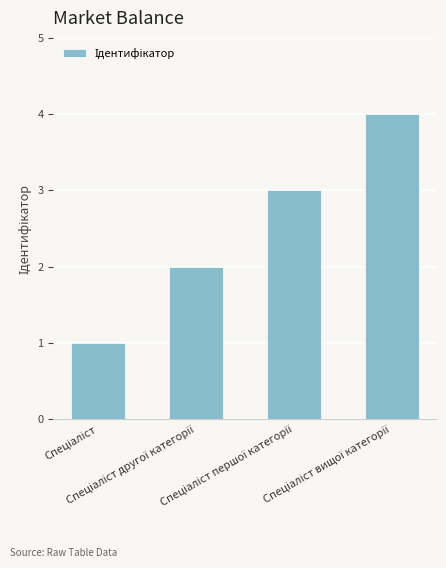

What is the sum of all values?

10